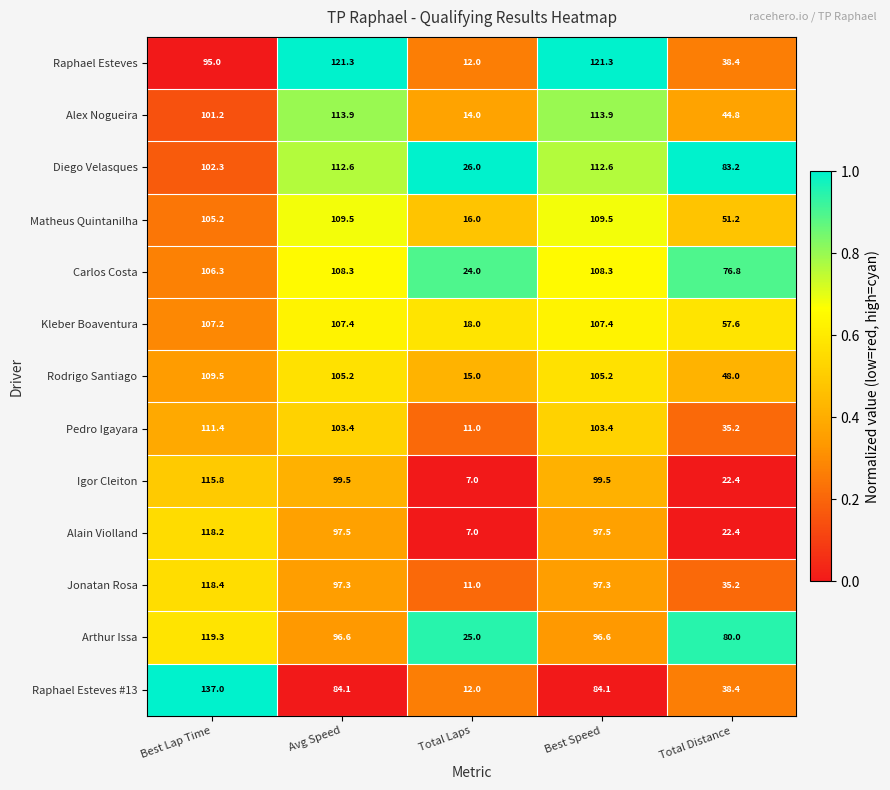

What is the greatest value displayed?

137.0